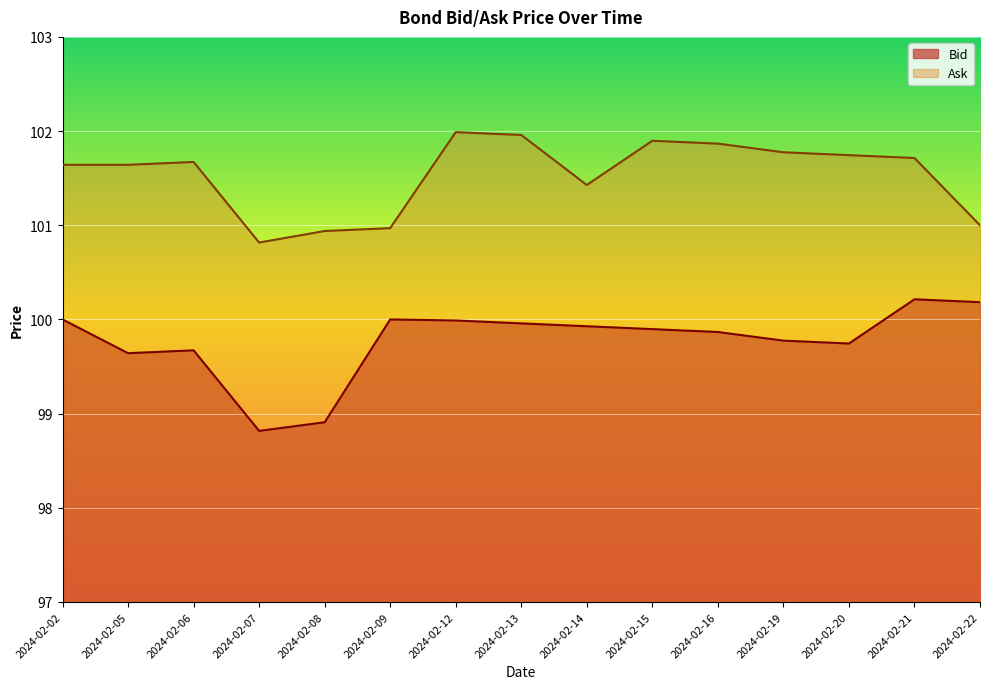

Which series has the largest range (max minus min)?

Bid